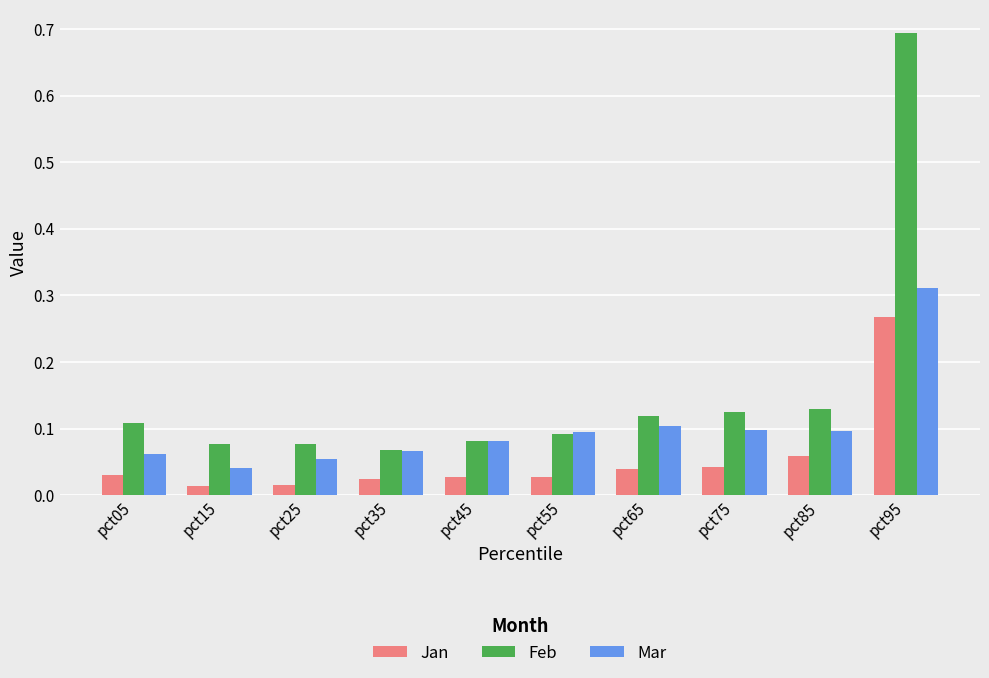

The value of Mar at pct25 is 0.0. True or false?

False